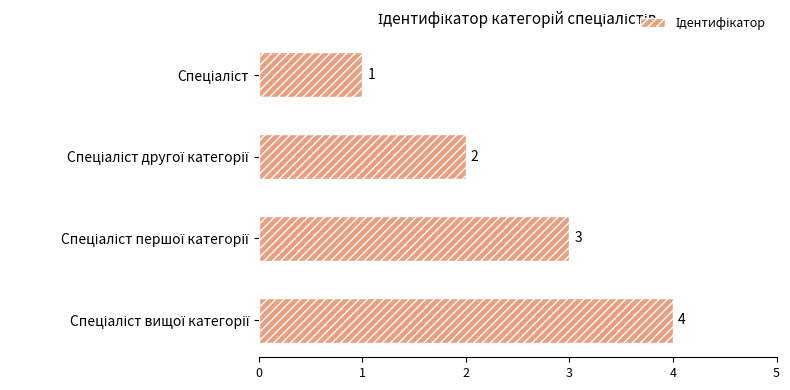

What is the sum of all values?

10